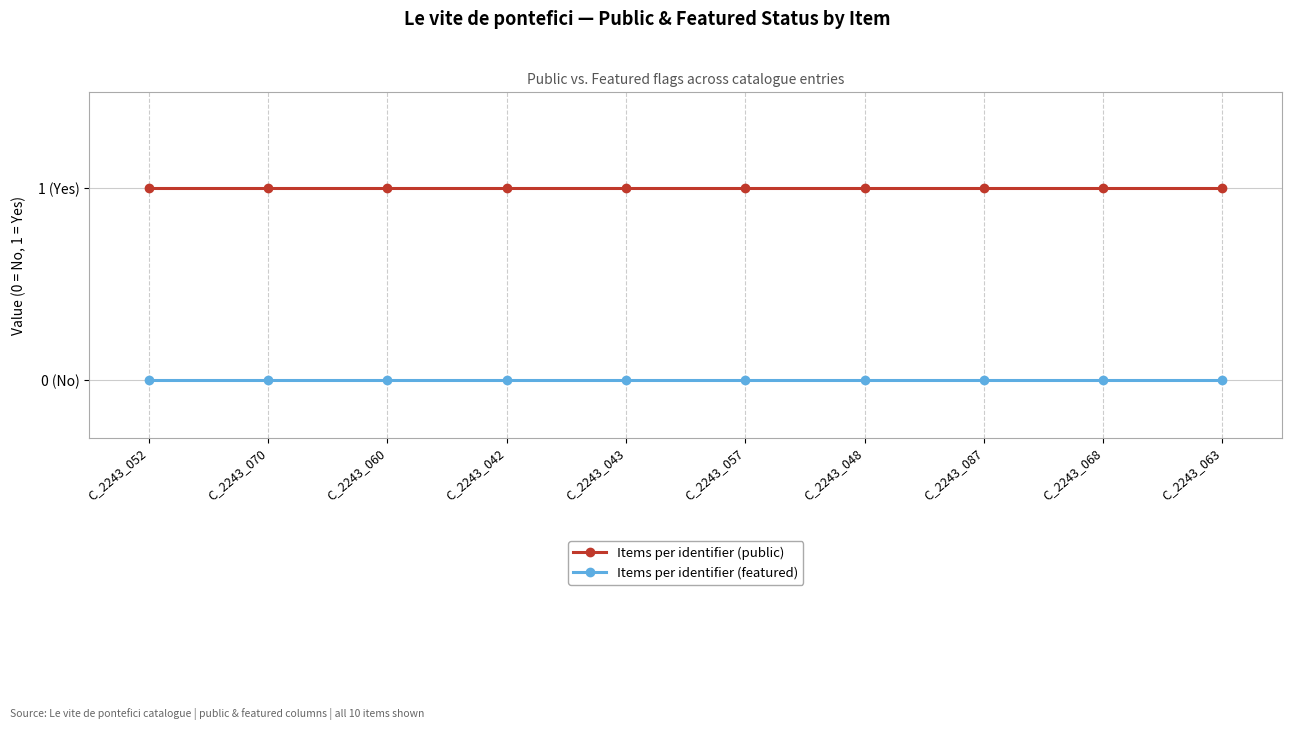

Reading left to right, extract all data points from this chart.

Items per identifier (public): C_2243_052=1	C_2243_070=1	C_2243_060=1	C_2243_042=1	C_2243_043=1	C_2243_057=1	C_2243_048=1	C_2243_087=1	C_2243_068=1	C_2243_063=1
Items per identifier (featured): C_2243_052=0	C_2243_070=0	C_2243_060=0	C_2243_042=0	C_2243_043=0	C_2243_057=0	C_2243_048=0	C_2243_087=0	C_2243_068=0	C_2243_063=0